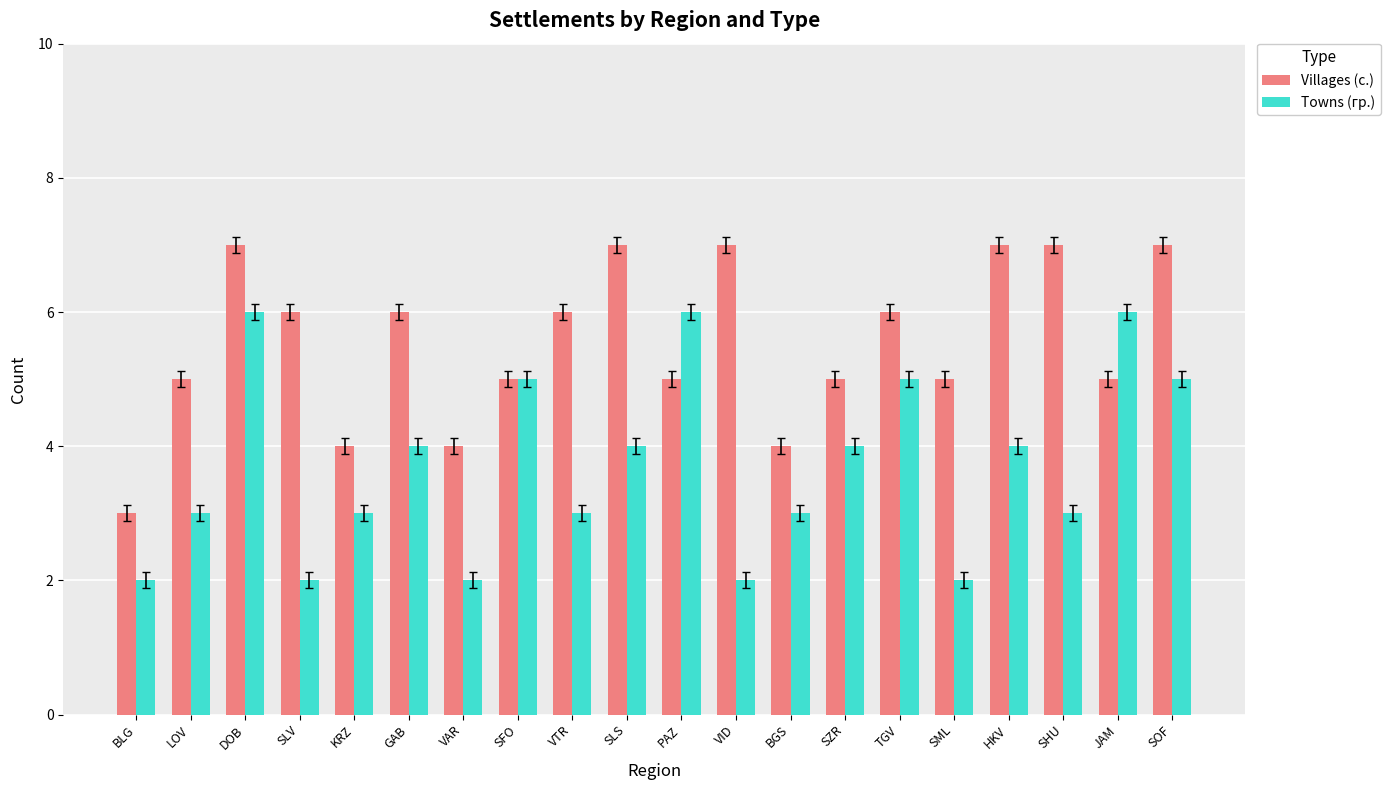

Between SLV and SML, which series saw the biggest shift?

Villages (с.)